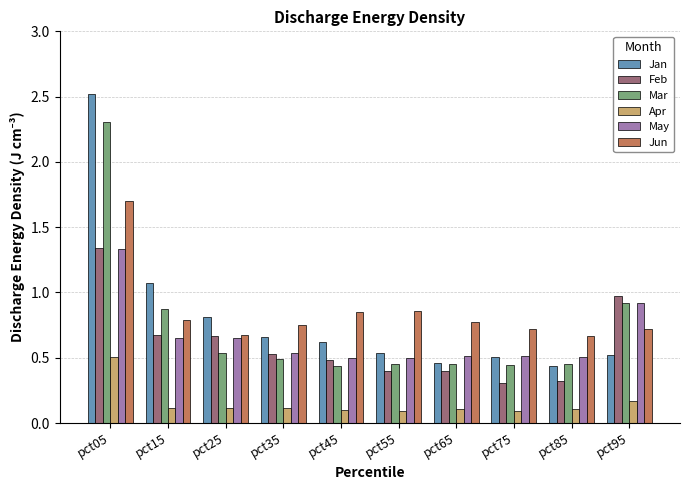

Count the number of categories in the chart.

10